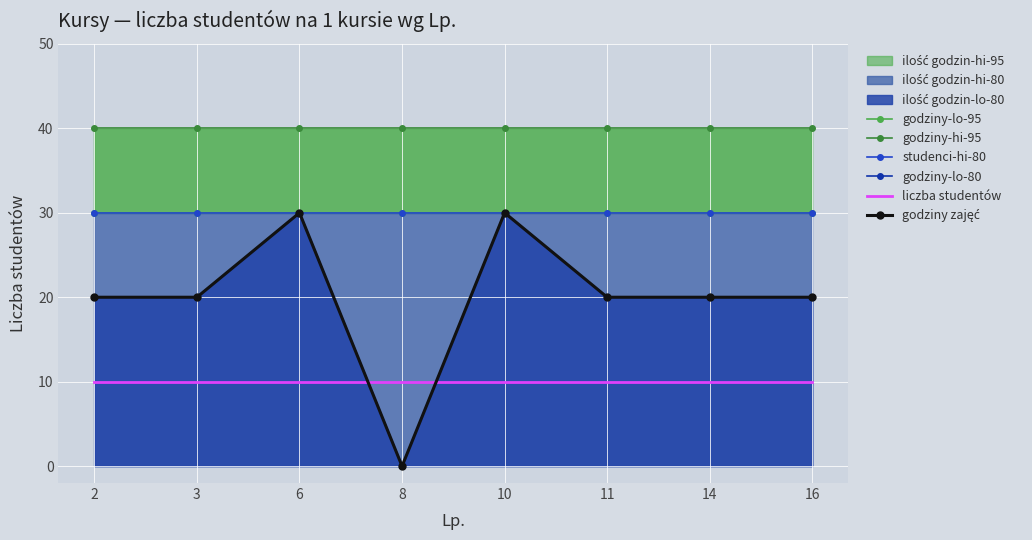

Which has a higher value, 6 or 14?

6